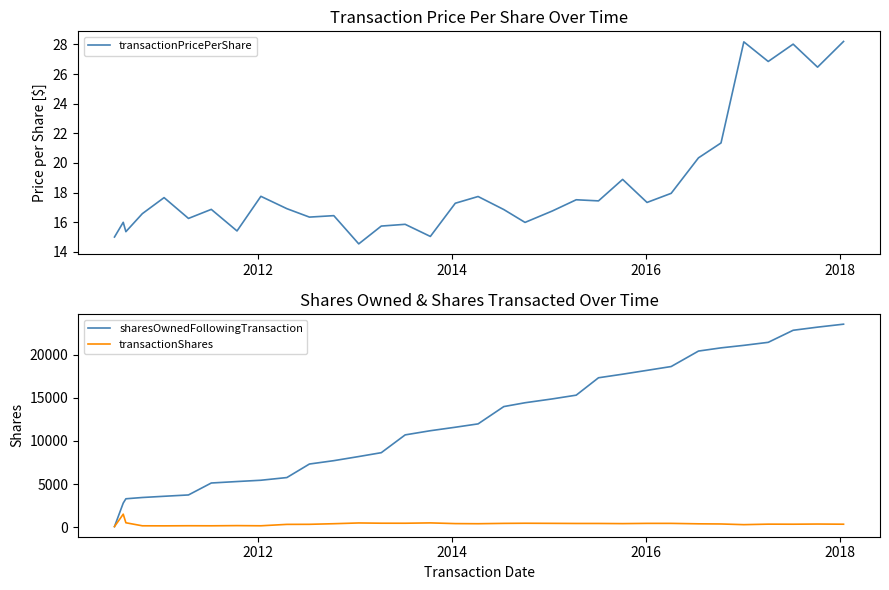

How many series are shown in this chart?

3